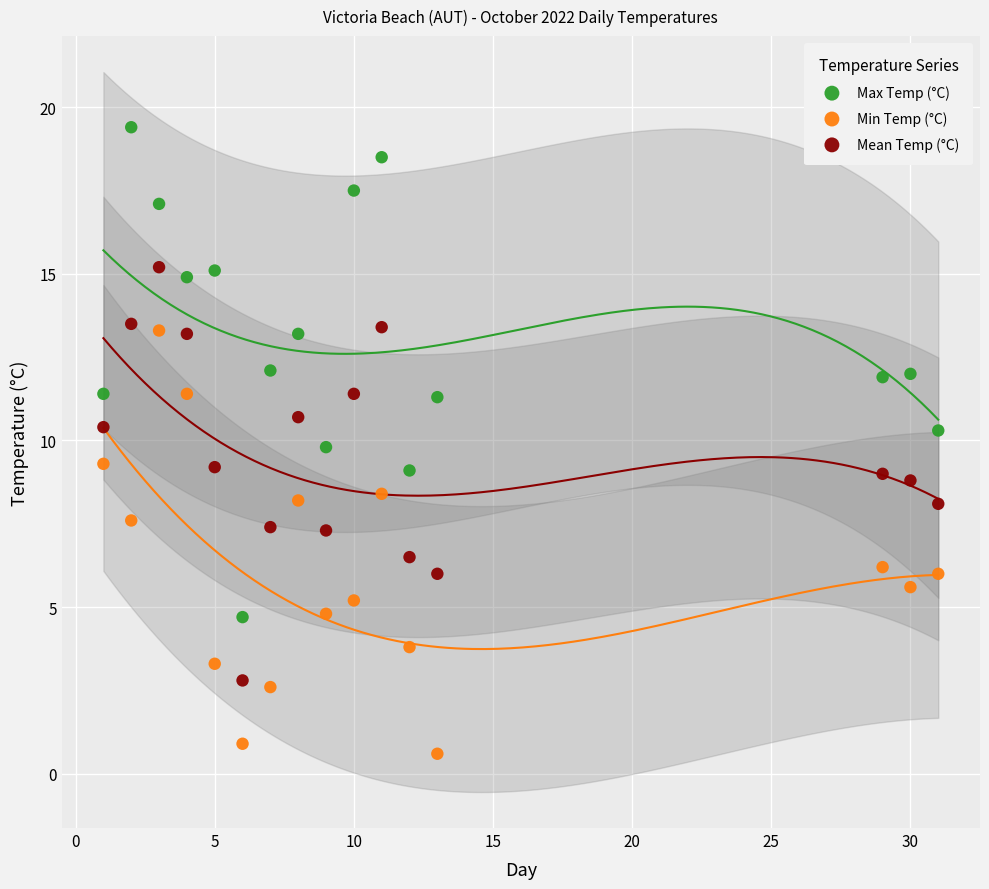

What is the X range (max minus min) for the scatter plot?

30.0